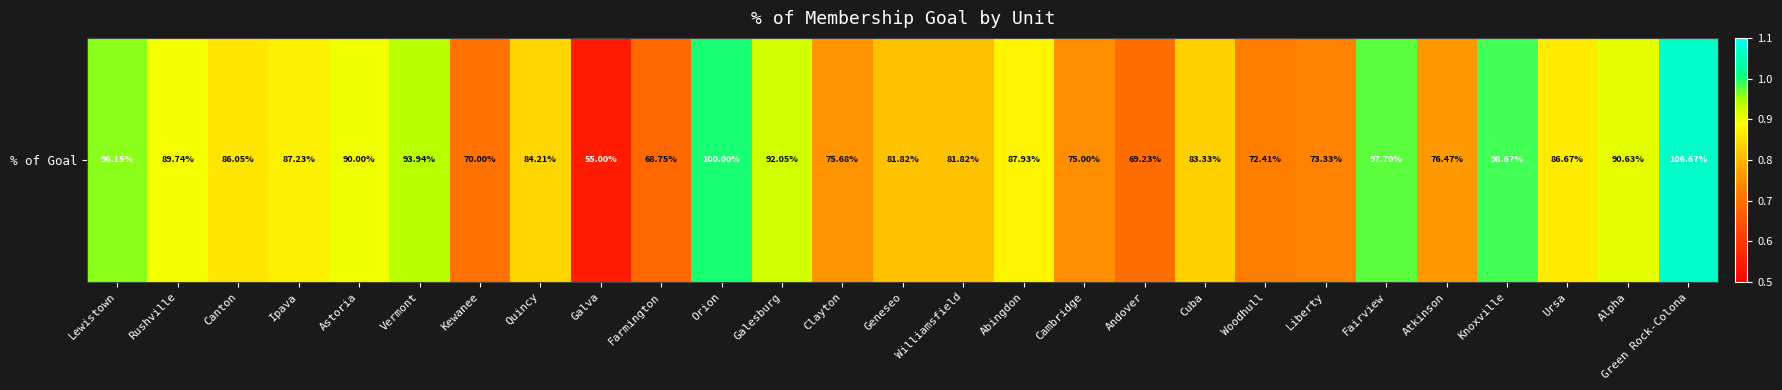

Reading right to left, transcribe all the data shown in this chart.

Green Rock-Colona=1.1	Alpha=0.9	Ursa=0.9	Knoxville=1.0	Atkinson=0.8	Fairview=1.0	Liberty=0.7	Woodhull=0.7	Cuba=0.8	Andover=0.7	Cambridge=0.8	Abingdon=0.9	Williamsfield=0.8	Geneseo=0.8	Clayton=0.8	Galesburg=0.9	Orion=1.0	Farmington=0.7	Galva=0.6	Quincy=0.8	Kewanee=0.7	Vermont=0.9	Astoria=0.9	Ipava=0.9	Canton=0.9	Rushville=0.9	Lewistown=1.0